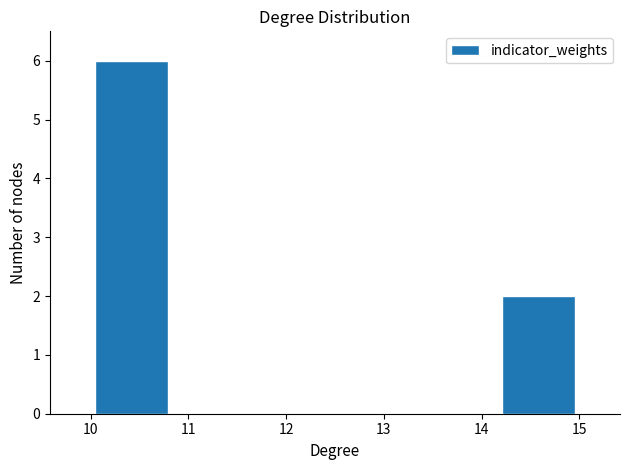

Reading left to right, list every bar in this chart as the range it spans on the x-axis followed by its height. Neither the bar edges nor the heights are printed on the chart, so give them approximately, as read against the axes.

10.0 to 10.8: 6
10.8 to 11.7: 0
11.7 to 12.5: 0
12.5 to 13.3: 0
13.3 to 14.2: 0
14.2 to 15.0: 2